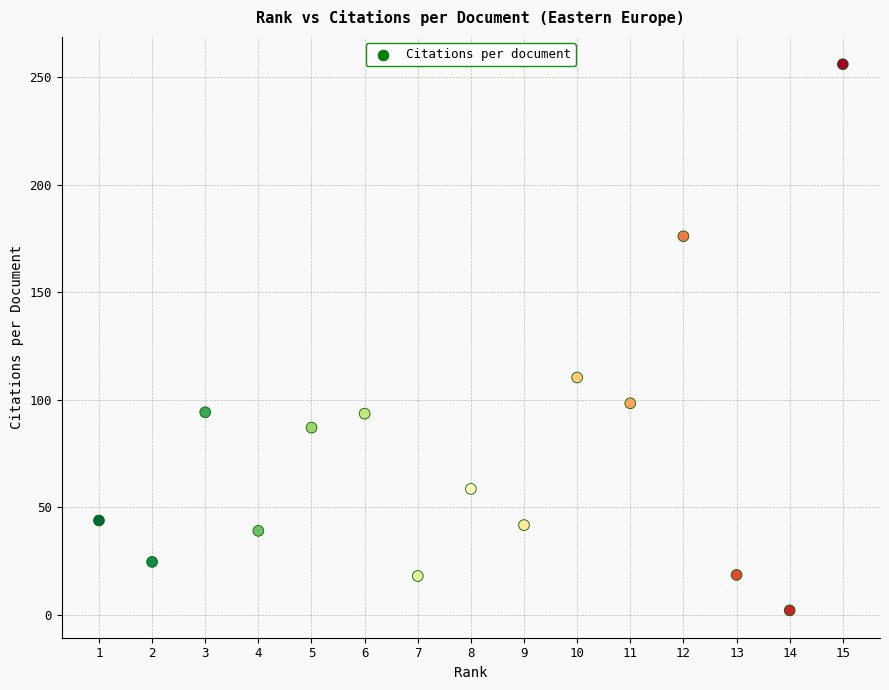

What is the range of Y values (max minus min)?

254.0